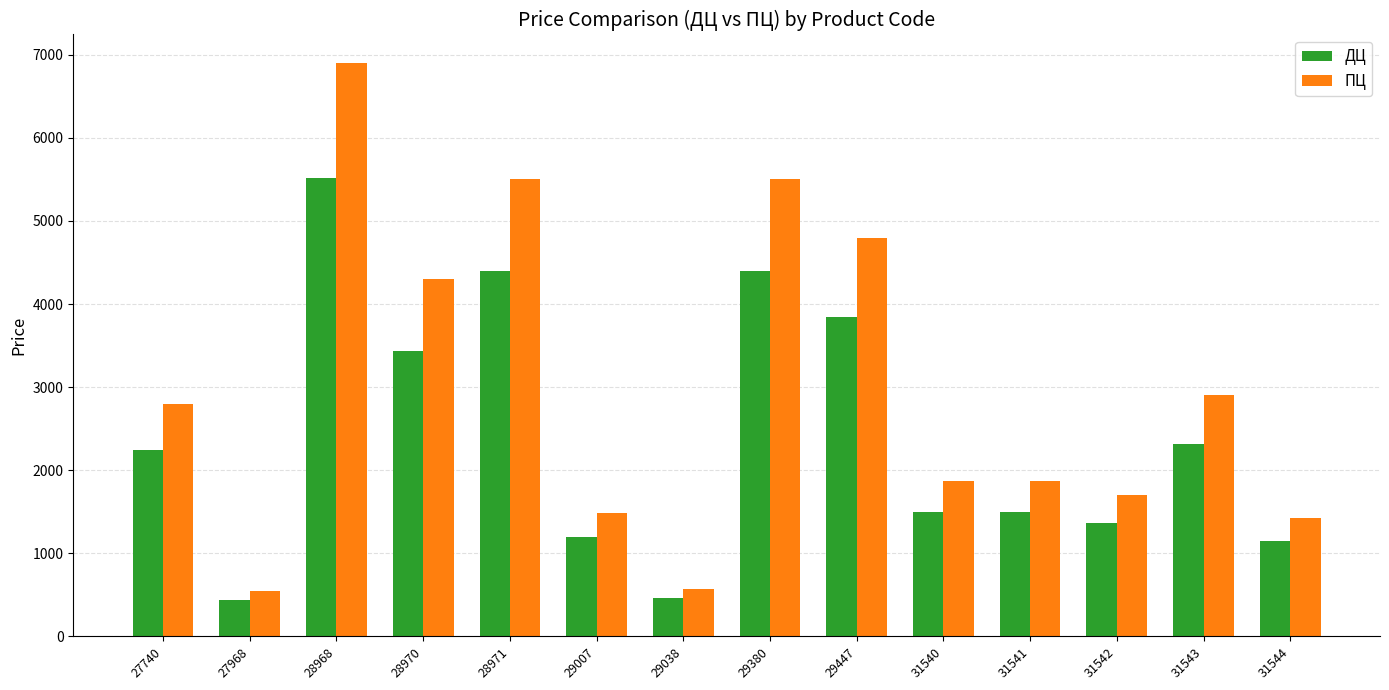

At how many categories does at least one series exceed 3137?

5